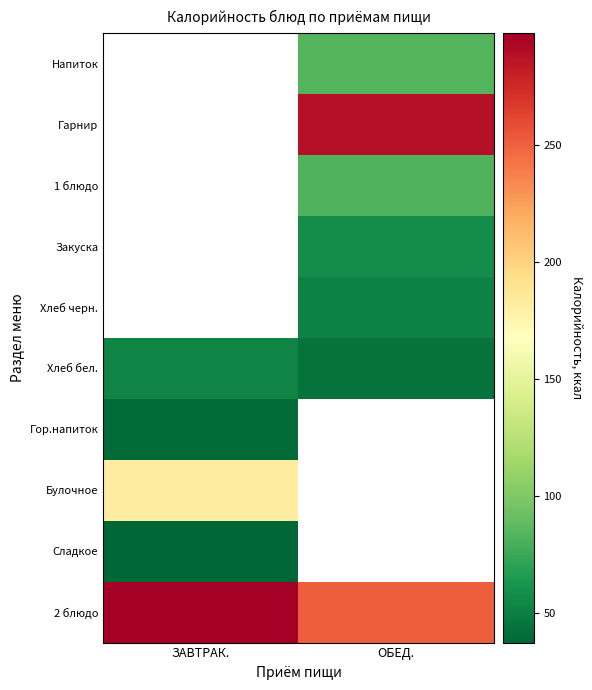

At how many categories does at least one series exceed 148?

2